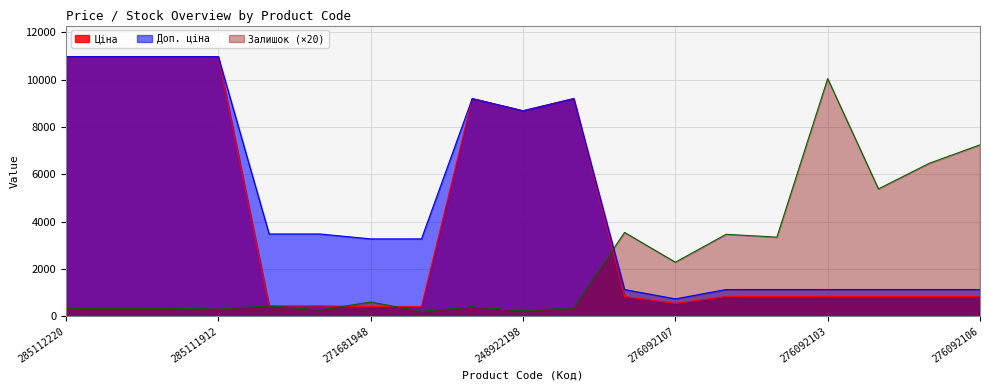

List the series in order of their peak value, highest first.

Ціна, Доп. ціна, Залишок